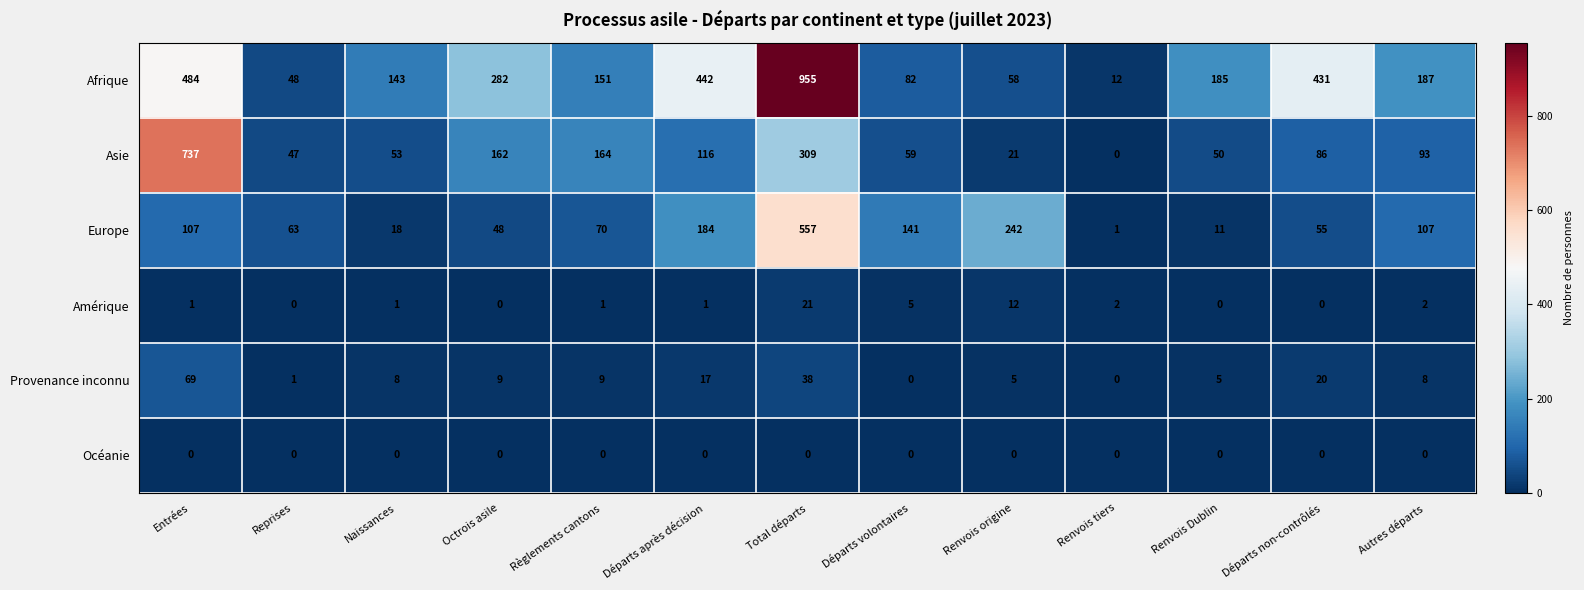

Which series has the largest total across all categories?

Afrique